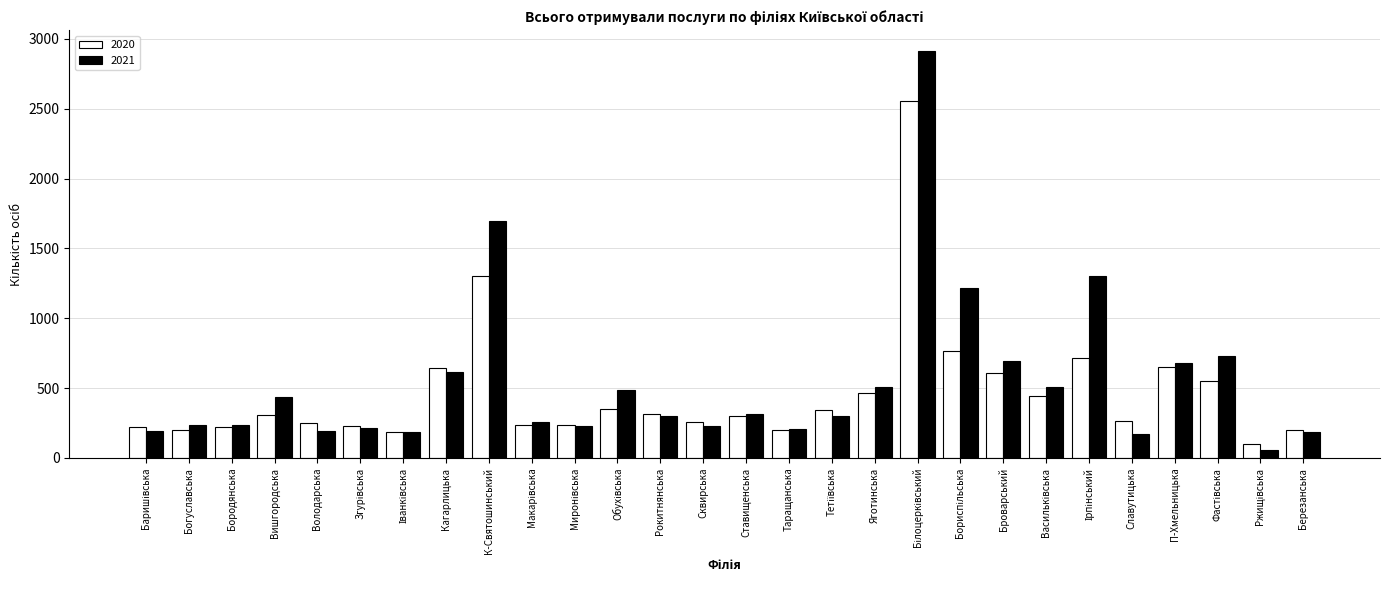

Between Вишгородська and Таращанська, which series saw the biggest shift?

2021